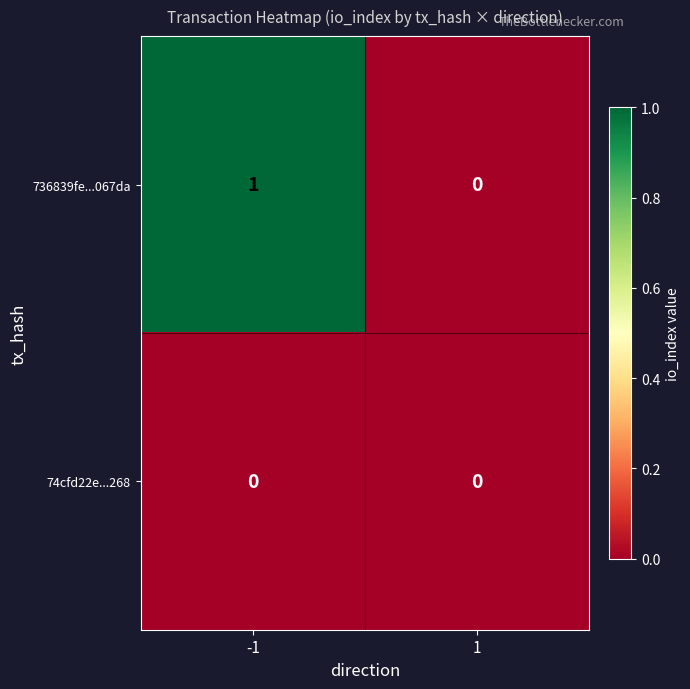

The value of 736839fe...067da at -1 is 1. True or false?

True